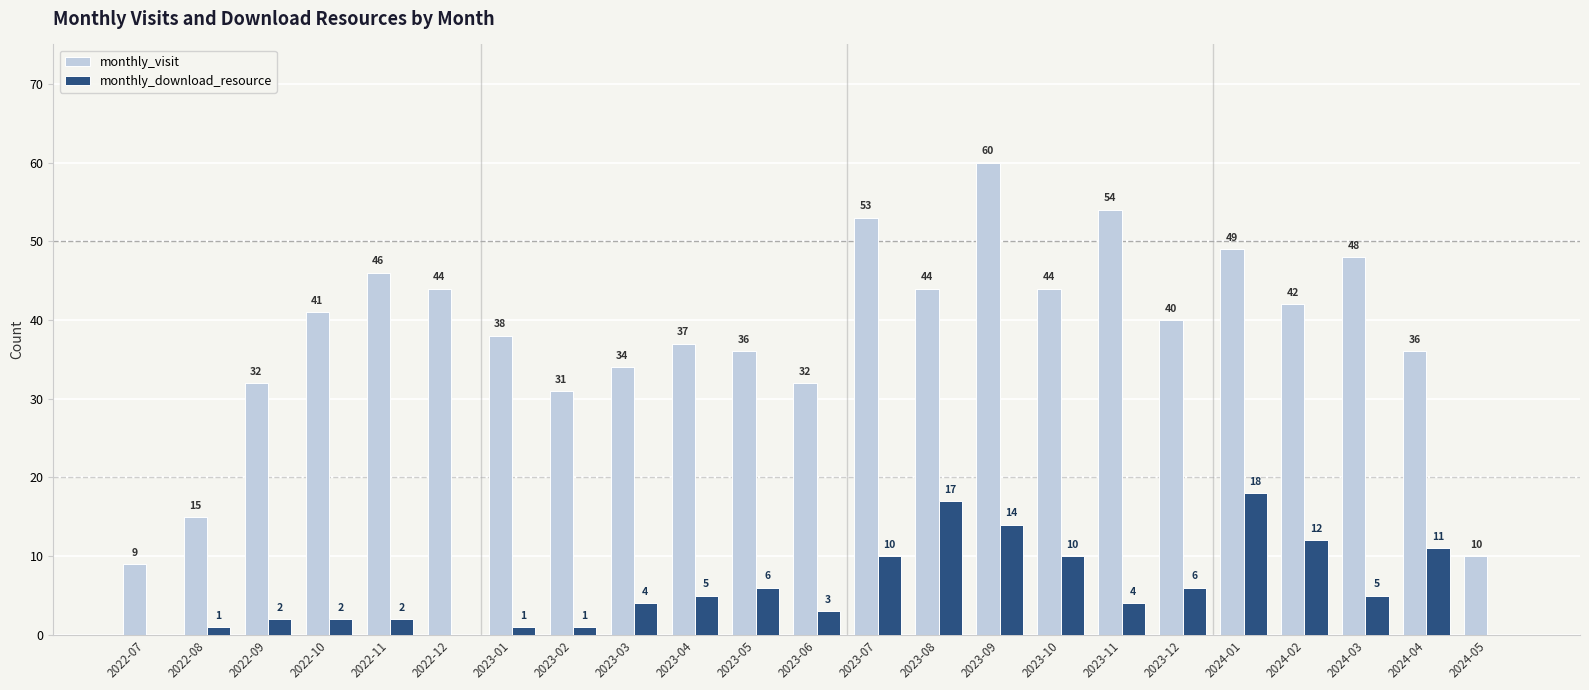

What is the sum of the monthly_visit values at 2022-12 and 2023-11?

98